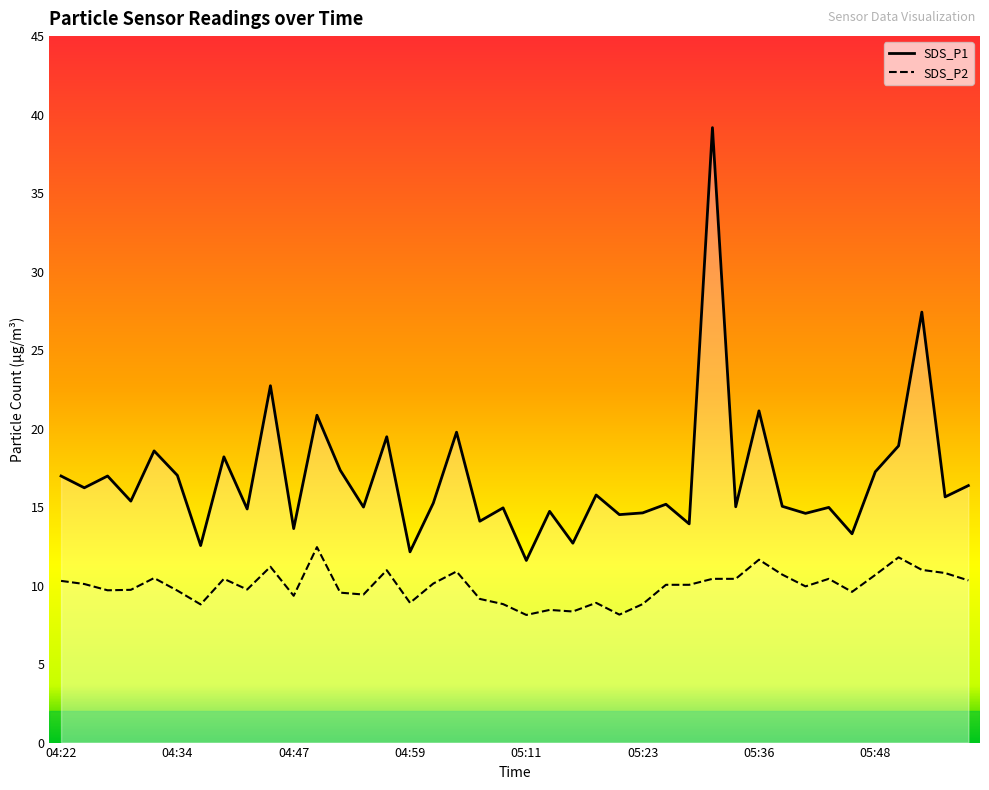

What is the spread (max minus min) of values at 05:19?

6.9